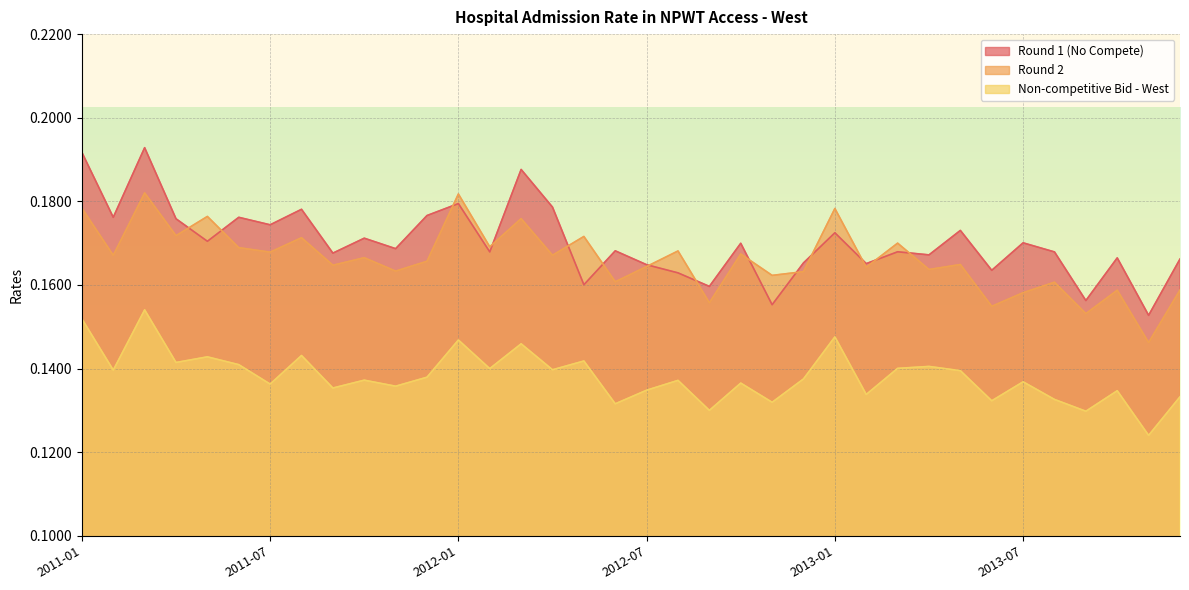

What is the lowest value of the Non-competitive Bid - West series?

0.1